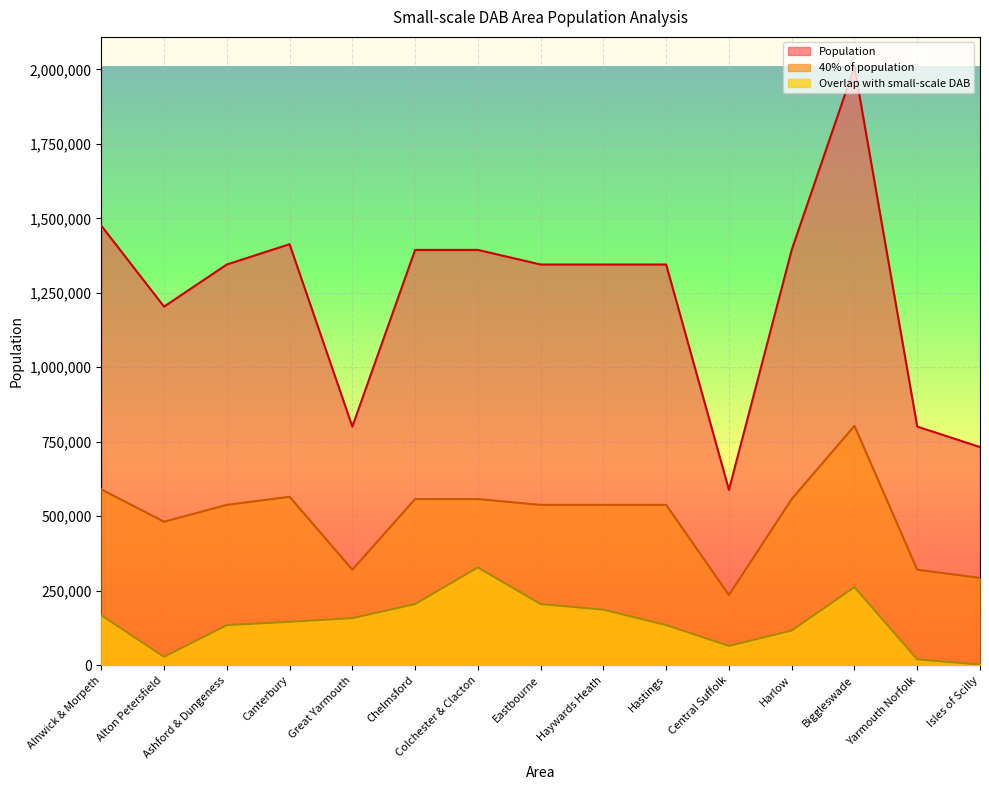

What is the label of the 4th point from the left?

Canterbury